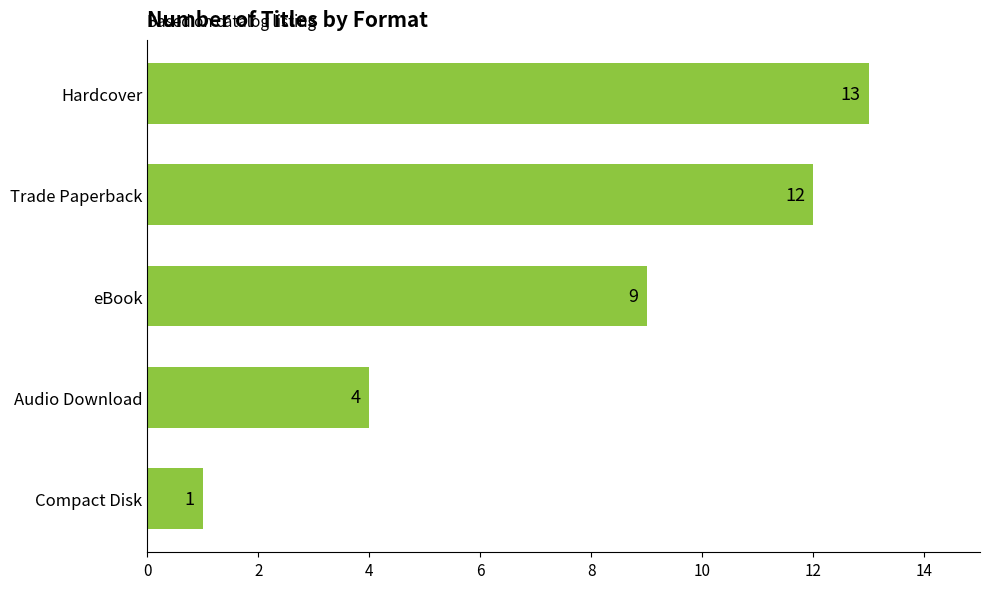

What is the difference between the values at Compact Disk and Trade Paperback?

11